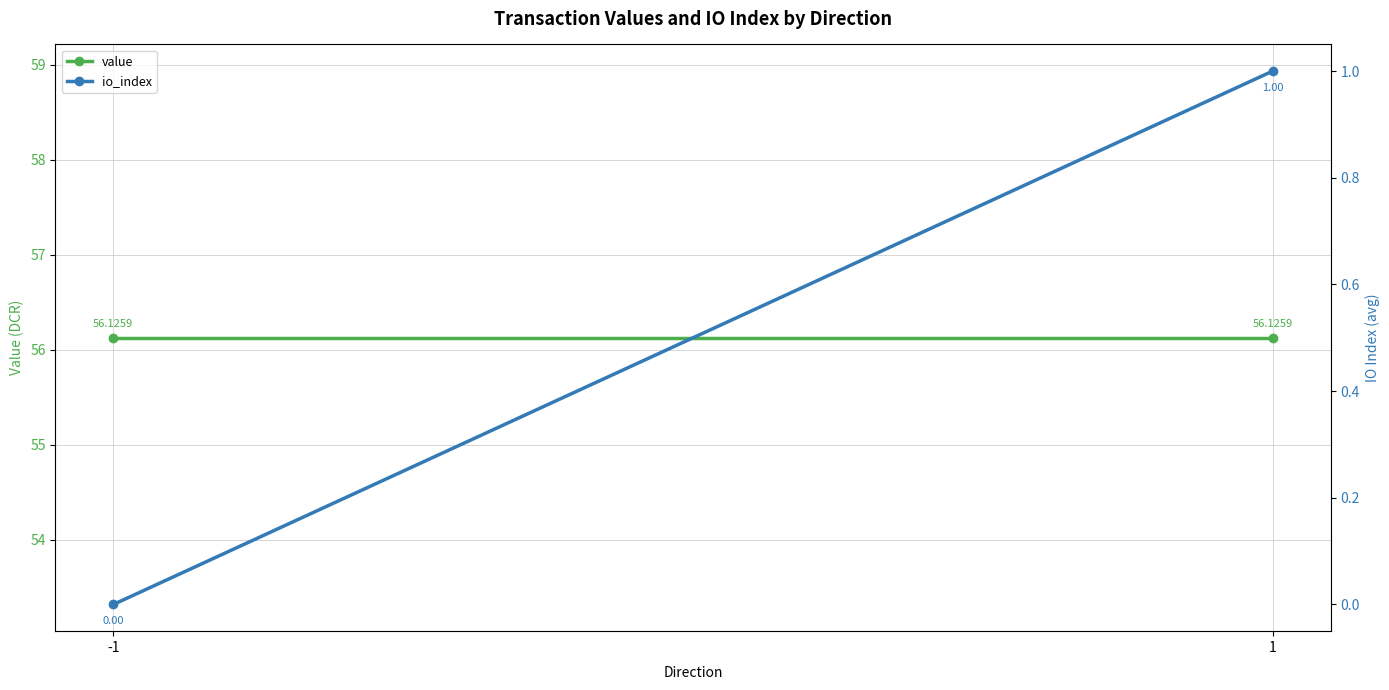

What is the highest value of the io_index series?

1.0